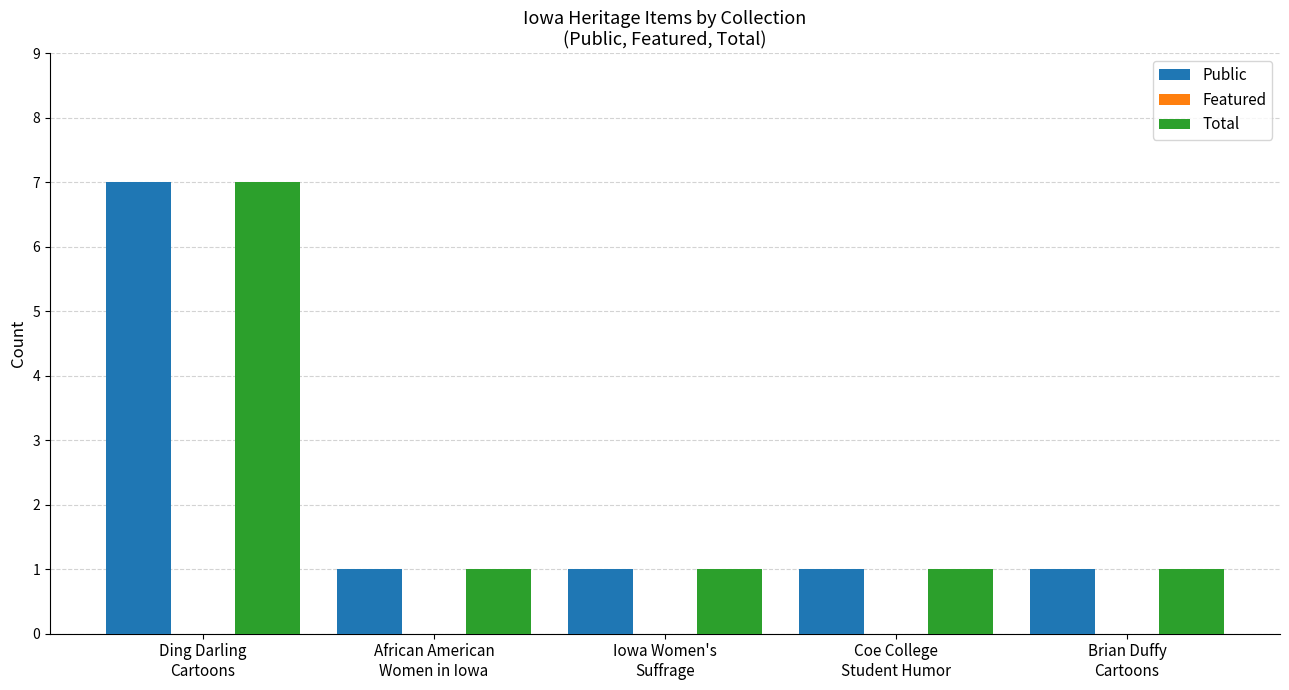

What is the maximum value shown in the chart?

7